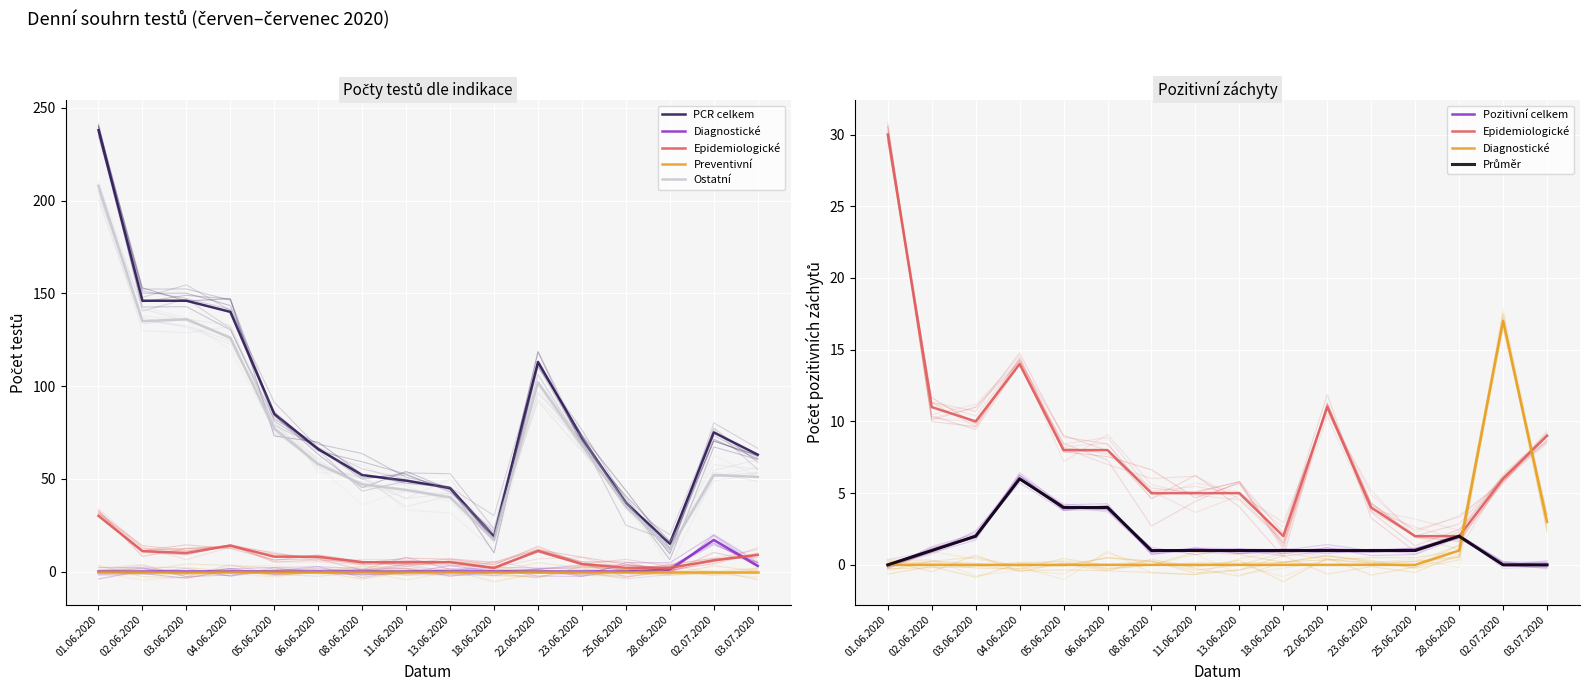

How many data points in Epidemiologické are less than 8?

8